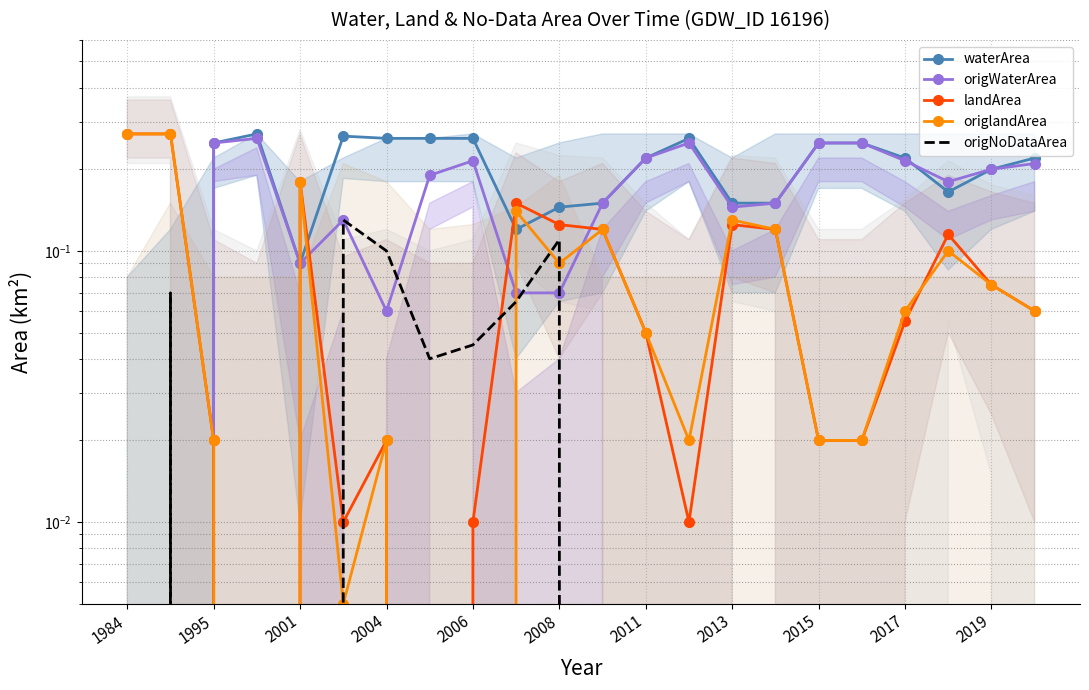

True or false: origNoDataArea has a value of 0.1 at 2013.

False